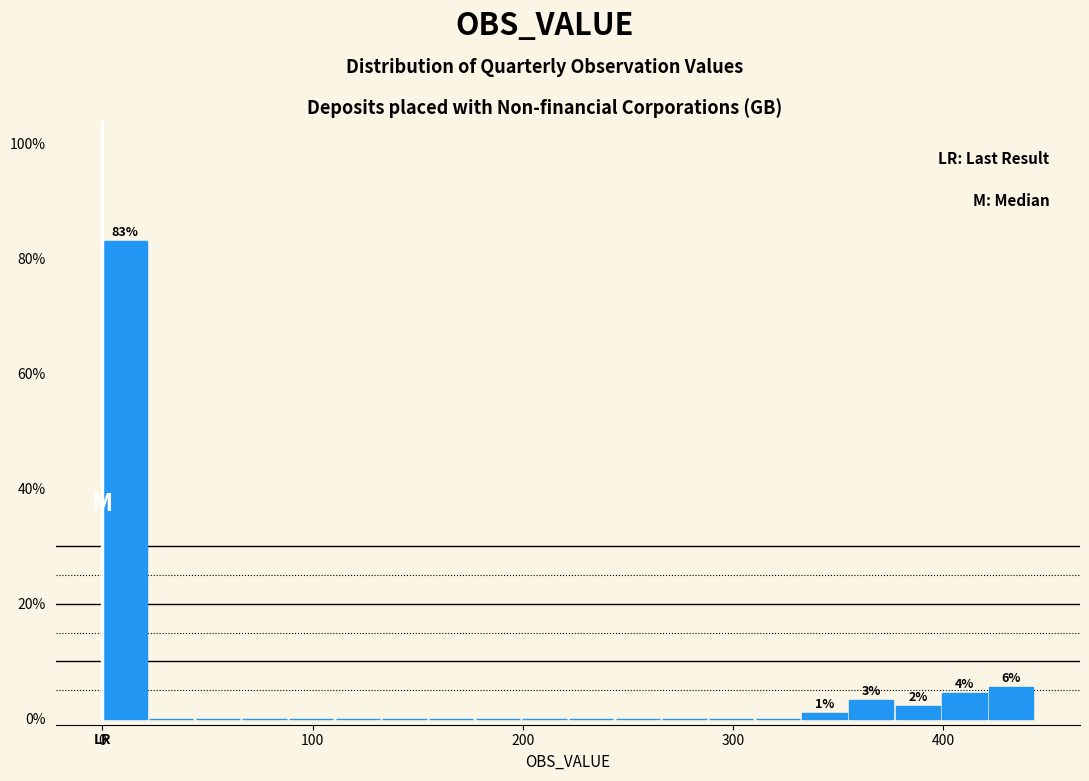

Around what value on the x-axis is the tallest bar? Give the approximate position of its centre, as read against the axis.

10